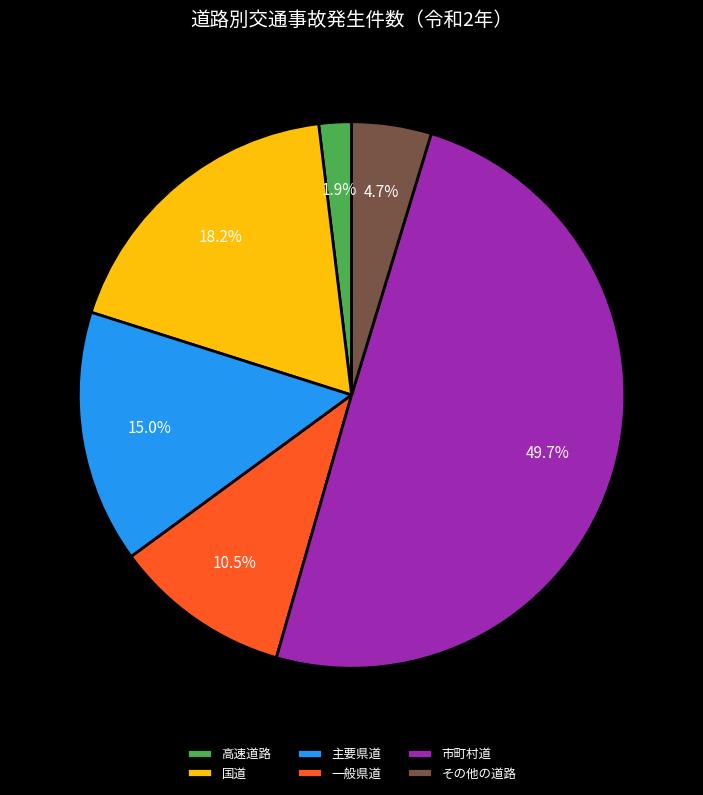

Which slice is the largest?

市町村道